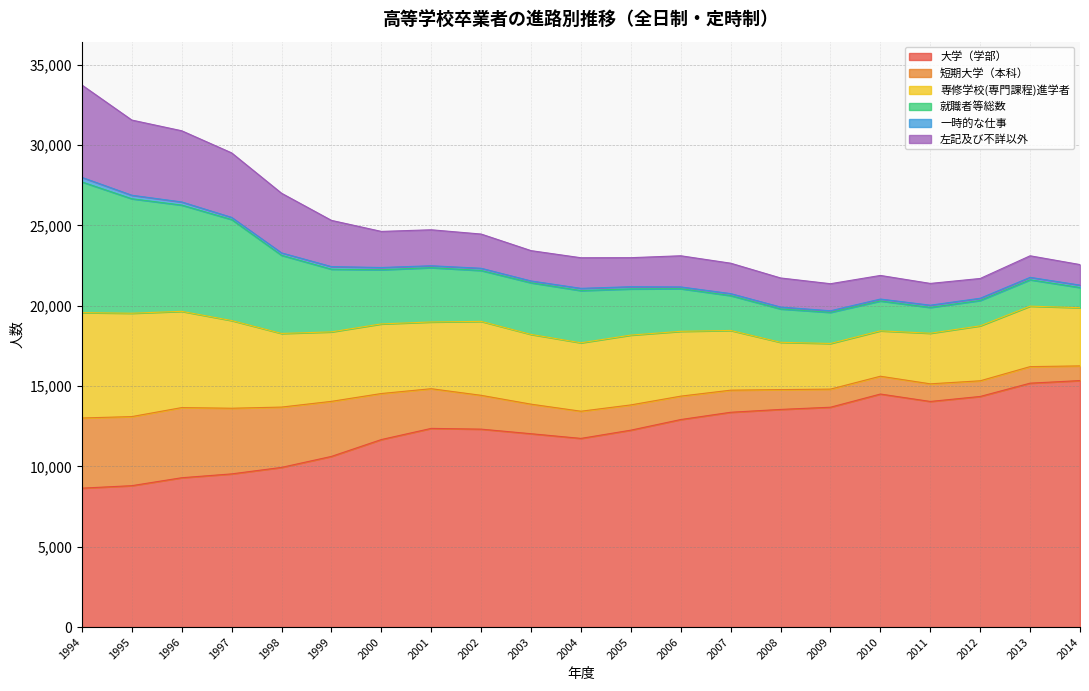

True or false: 就職者等総数 and 短期大学（本科） cross at least once.

False